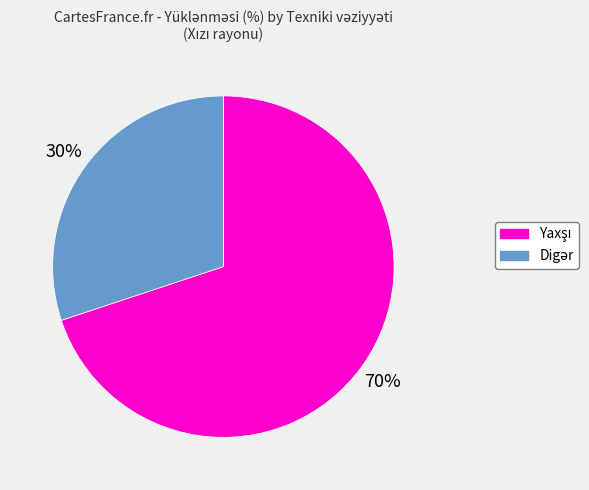

To the nearest percent, what is the average slice percentage?

50%